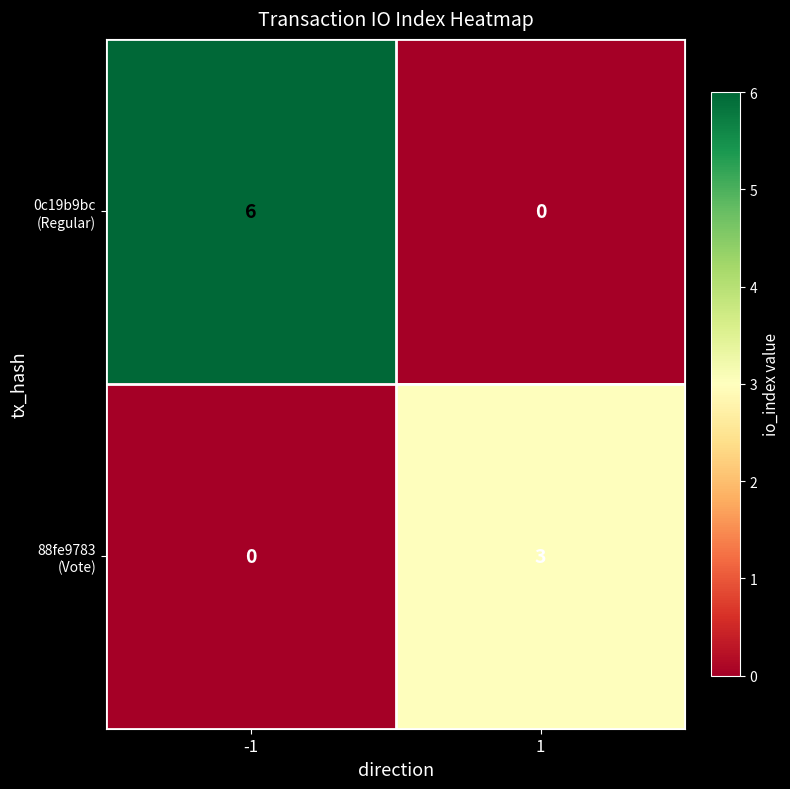

How many data points does each series have?

2